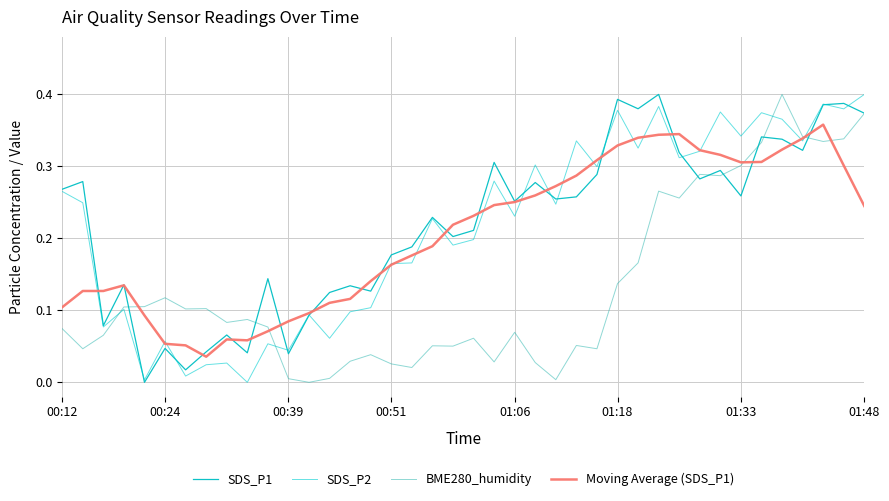

How many lines are shown in the chart?

4